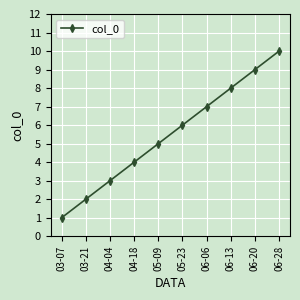

True or false: the data shows 8 at 06-13.

True